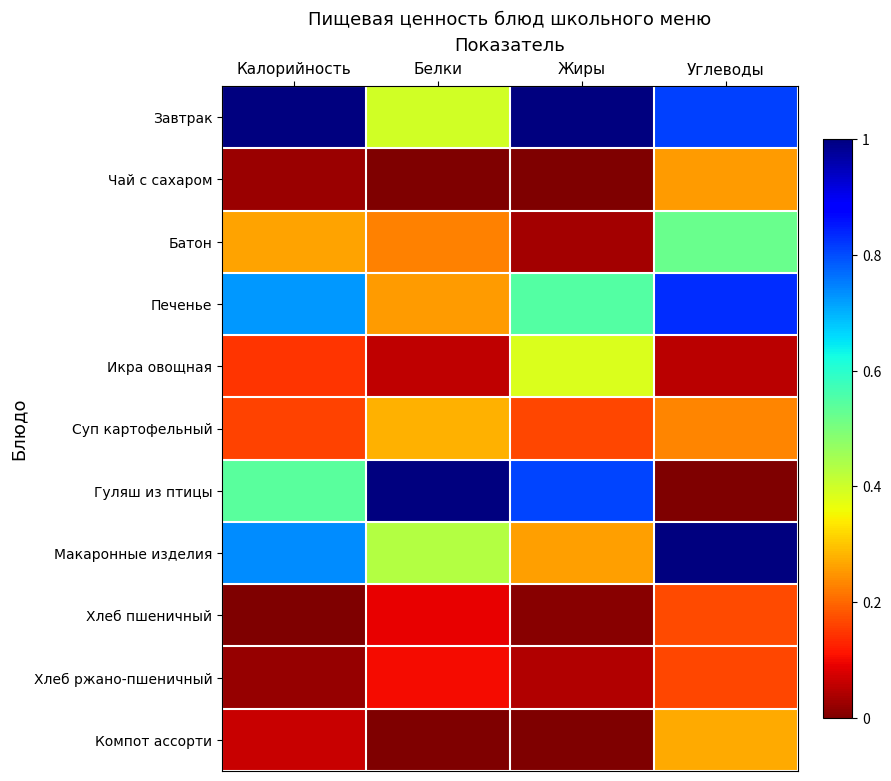

Which series has the largest total across all categories?

Завтрак